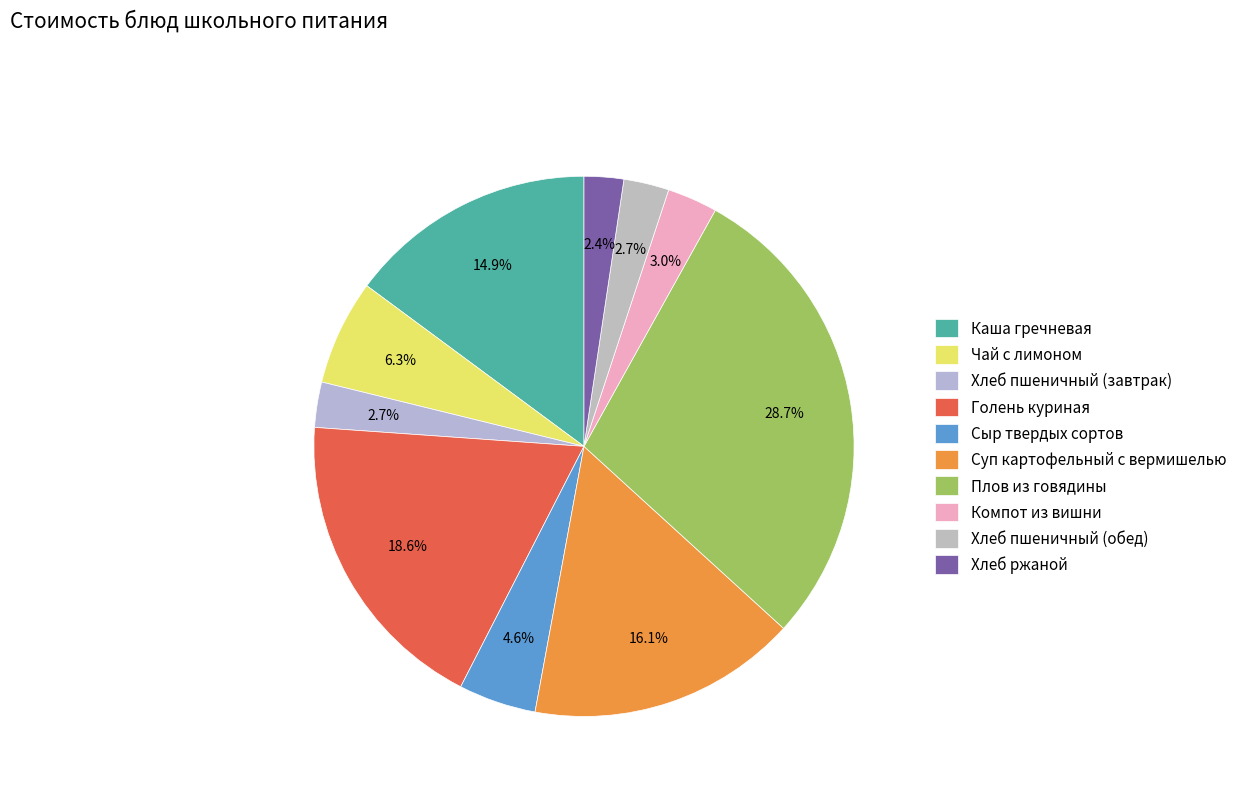

Which category has the biggest portion of the pie?

Плов из говядины